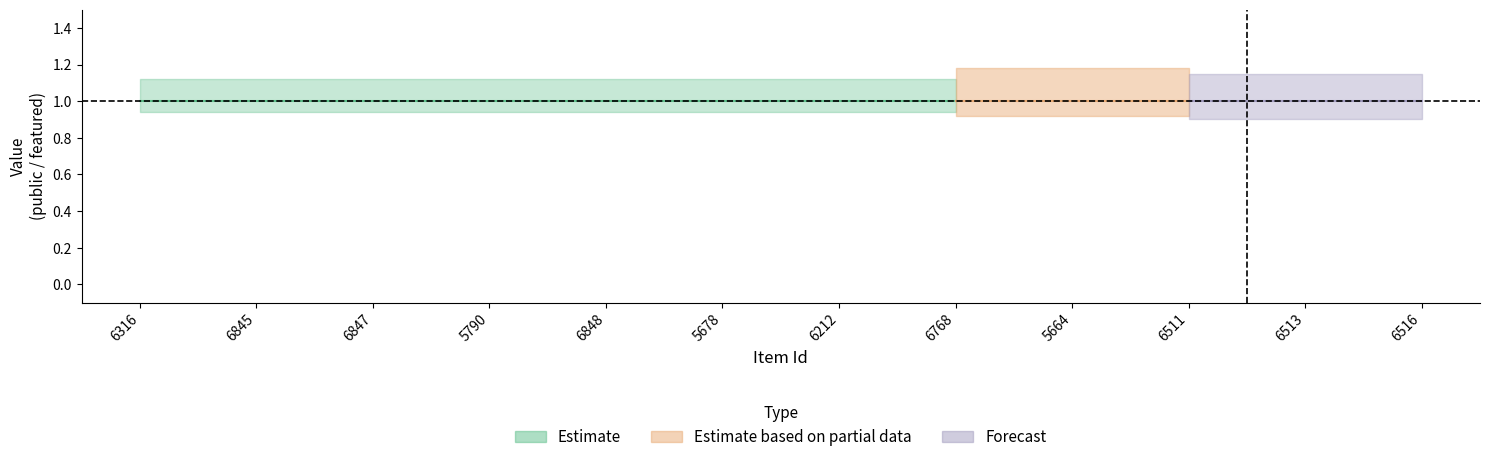

How many lines are shown in the chart?

2